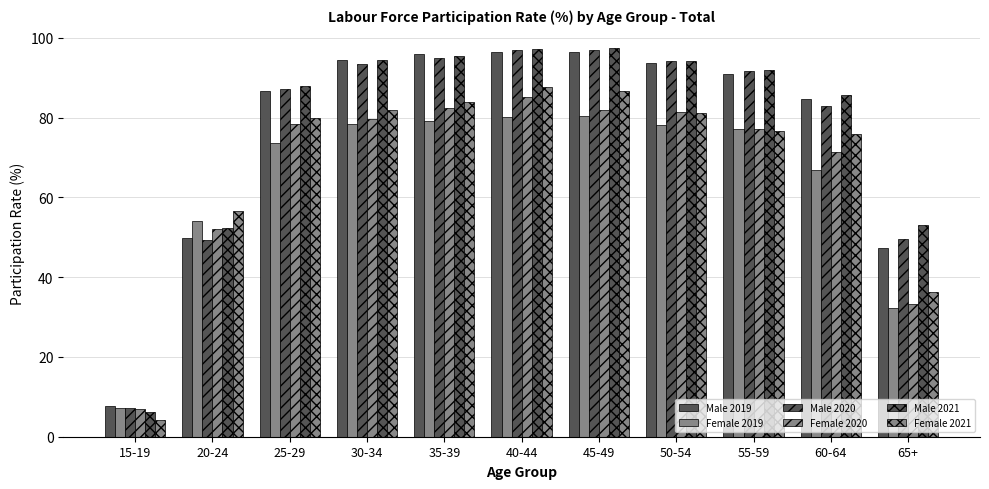

Reading left to right, extract all data points from this chart.

Male 2019: 15-19=7.7	20-24=49.9	25-29=86.6	30-34=94.4	35-39=96.1	40-44=96.5	45-49=96.4	50-54=93.8	55-59=91.0	60-64=84.8	65+=47.3
Female 2019: 15-19=7.2	20-24=54.1	25-29=73.7	30-34=78.5	35-39=79.1	40-44=80.2	45-49=80.5	50-54=78.3	55-59=77.3	60-64=66.8	65+=32.4
Male 2020: 15-19=7.1	20-24=49.4	25-29=87.3	30-34=93.4	35-39=94.9	40-44=96.9	45-49=97.1	50-54=94.3	55-59=91.6	60-64=82.9	65+=49.6
Female 2020: 15-19=7.0	20-24=52.1	25-29=78.5	30-34=79.8	35-39=82.5	40-44=85.2	45-49=81.9	50-54=81.5	55-59=77.1	60-64=71.3	65+=33.3
Male 2021: 15-19=6.3	20-24=52.3	25-29=87.9	30-34=94.6	35-39=95.5	40-44=97.2	45-49=97.4	50-54=94.3	55-59=91.9	60-64=85.6	65+=53.2
Female 2021: 15-19=4.2	20-24=56.6	25-29=80.0	30-34=81.9	35-39=83.9	40-44=87.6	45-49=86.7	50-54=81.3	55-59=76.7	60-64=76.0	65+=36.3